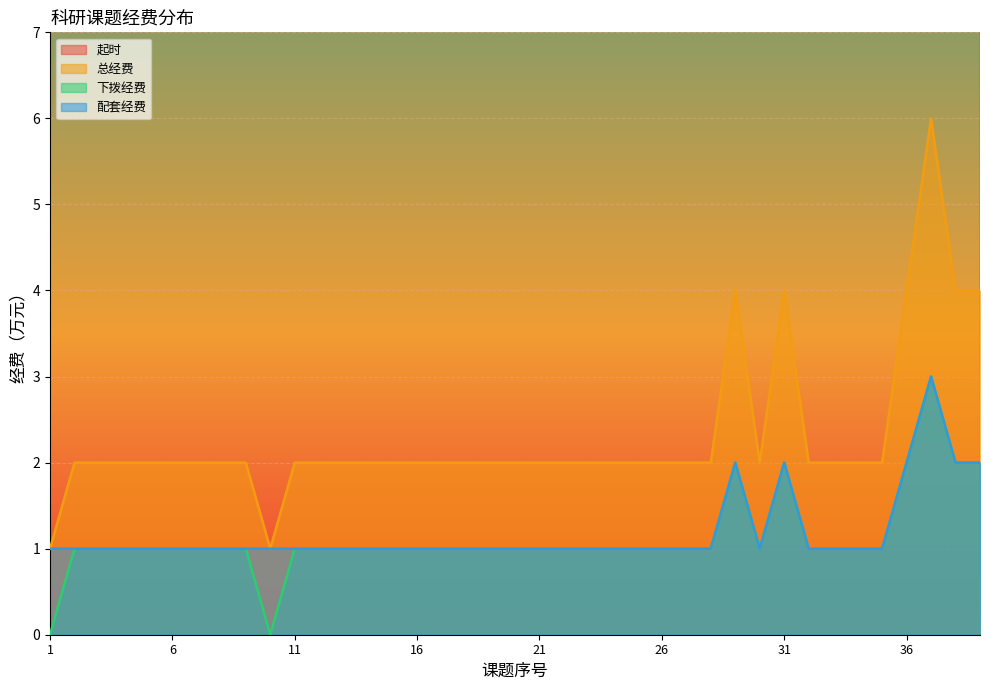

True or false: 总经费 and 下拨经费 intersect in this chart.

False